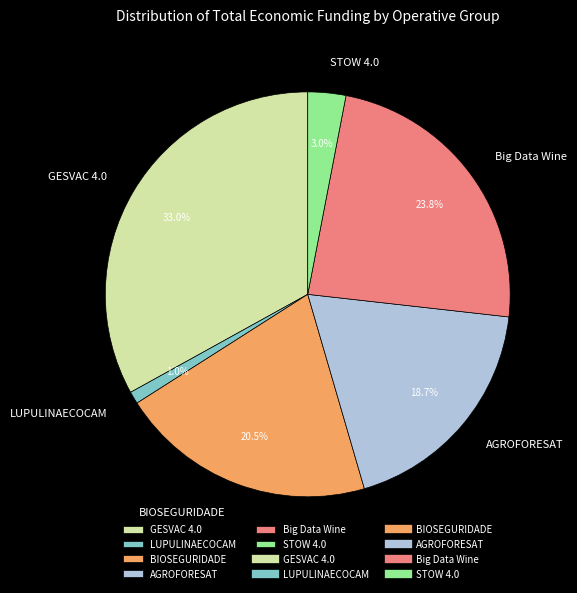

Count the number of slices in the pie.

6